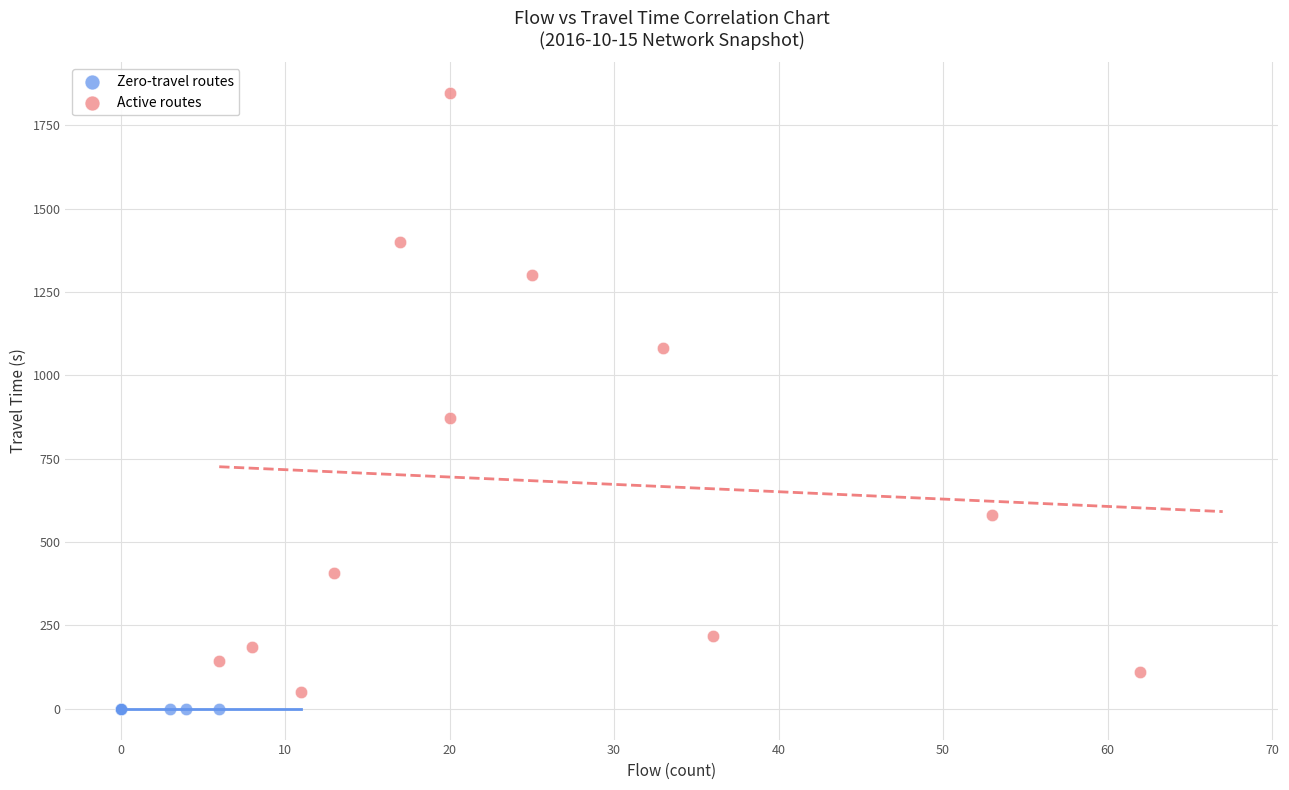

Which series contains the lowest Y value?

Zero-travel routes